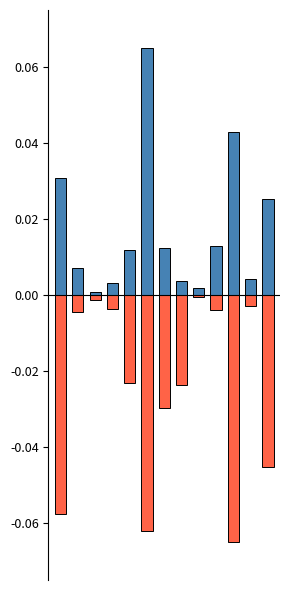

Reading right to left, transcribe all the data shown in this chart.

Белки (Б): 0.0	0.0	0.0	0.0	0.0	0.0	0.0	0.1	0.0	0.0	0.0	0.0	0.0
Жиры (Ж): -0.0	-0.0	-0.1	-0.0	-0.0	-0.0	-0.0	-0.1	-0.0	-0.0	-0.0	-0.0	-0.1